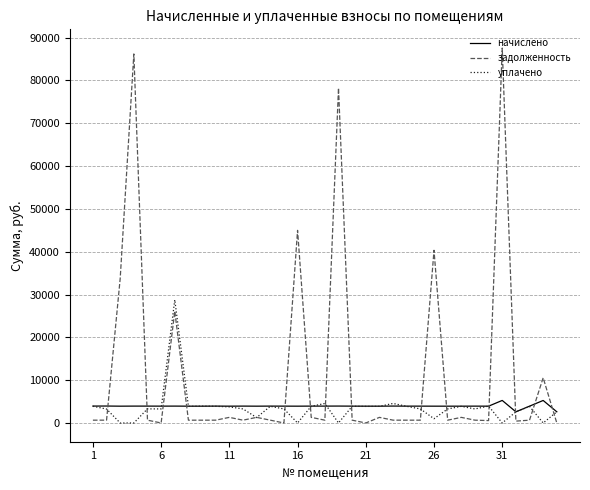

After their last crossing, which series has the higher values: задолженность or начислено?

начислено